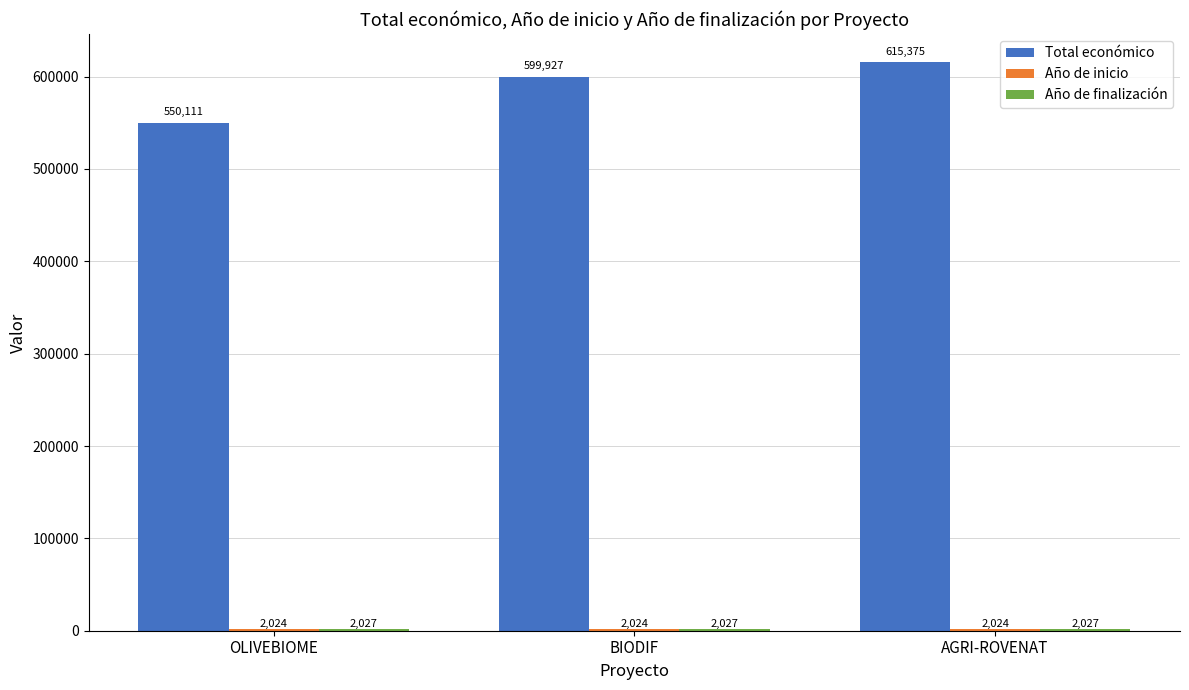

At how many categories does at least one series exceed 239707?

3